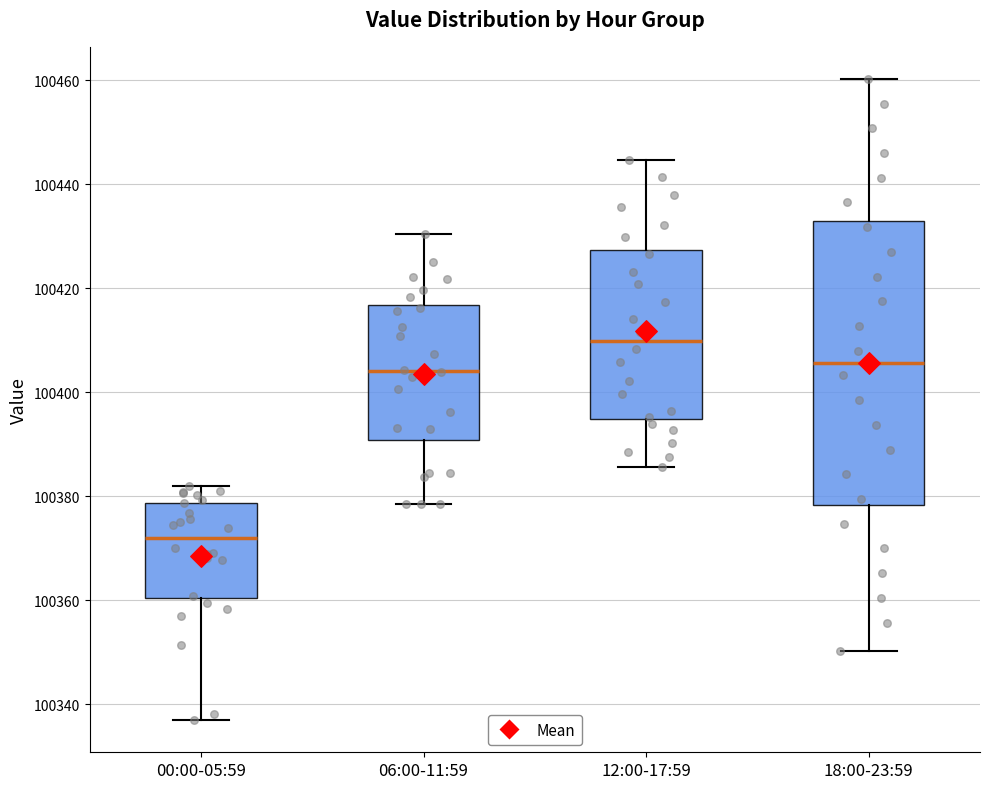

Which box is the tallest, from its lower edge to its upper edge?

18:00-23:59